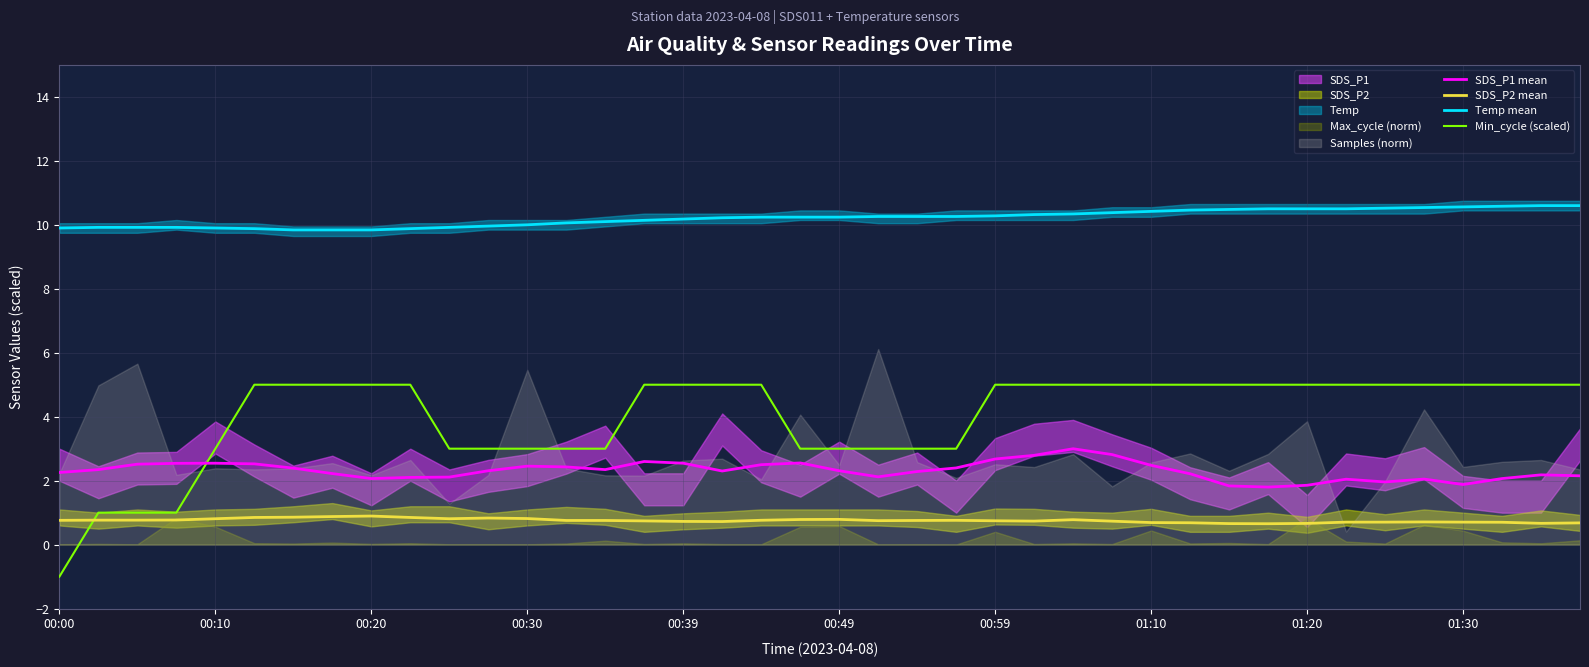

True or false: Min_cycle (scaled) and Temp mean cross at least once.

False